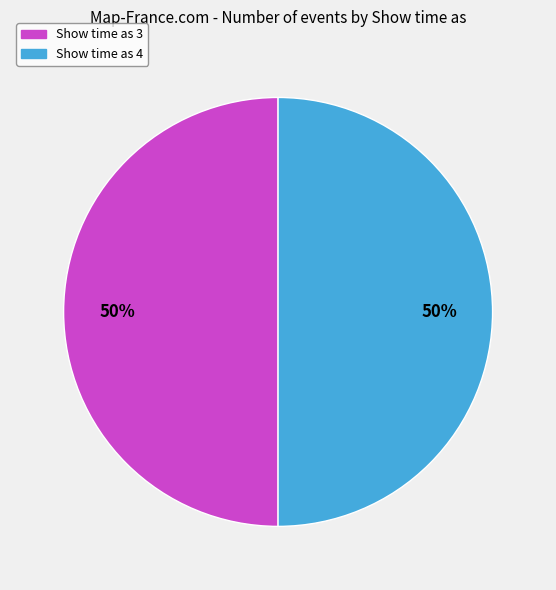

To the nearest percent, what percentage of the pie is Show time as 3?

50%